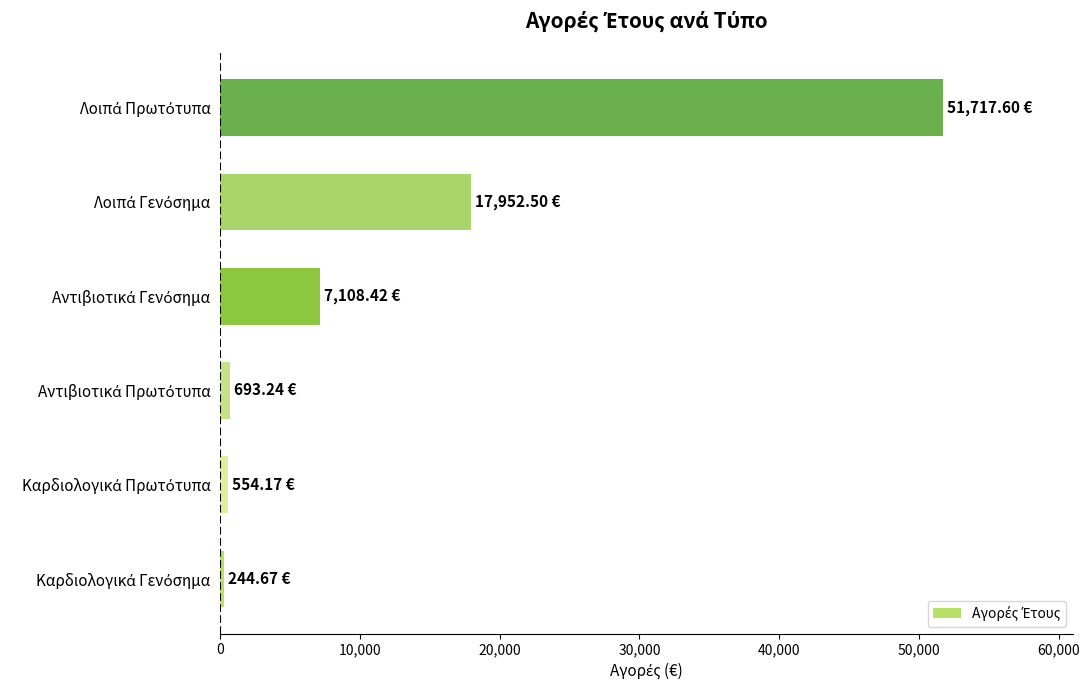

What is the difference between the second highest and minimum values?

17707.8